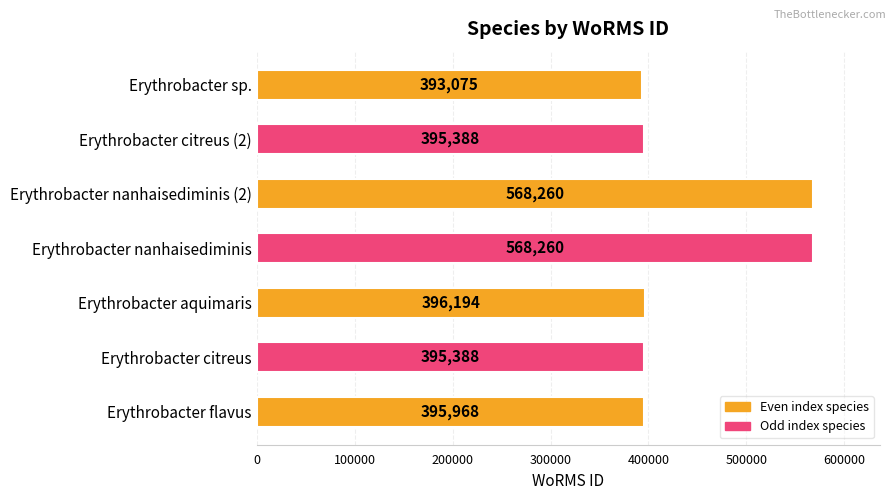

What is the difference between the maximum and minimum values?

175185